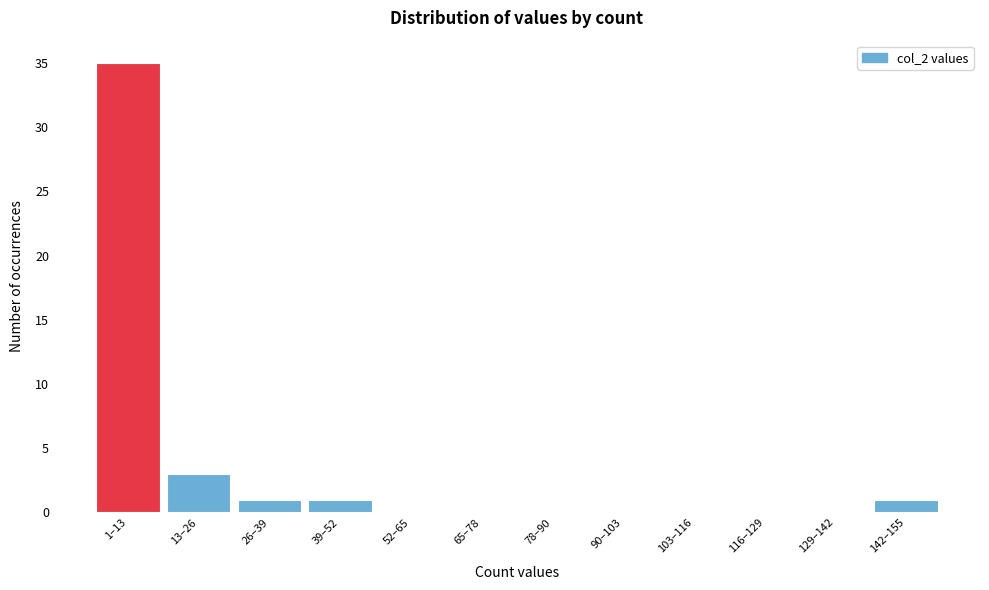

Reading right to left, transcribe all the data shown in this chart.

142–155=1	129–142=0	116–129=0	103–116=0	90–103=0	78–90=0	65–78=0	52–65=0	39–52=1	26–39=1	13–26=3	1–13=35